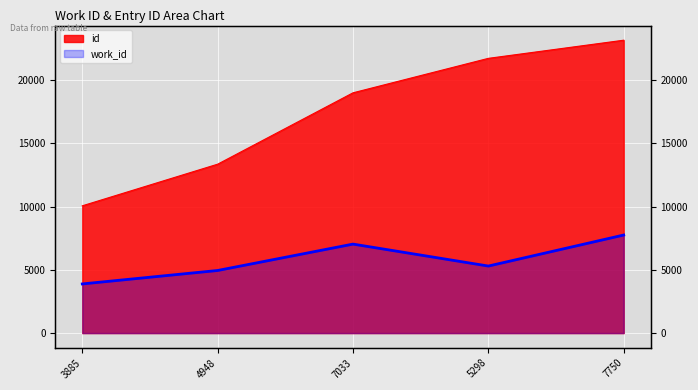

Reading right to left, what are all the values shown in this chart?

id: 23145	21711	18988	13348	10058
work_id: 7750	5298	7033	4948	3885